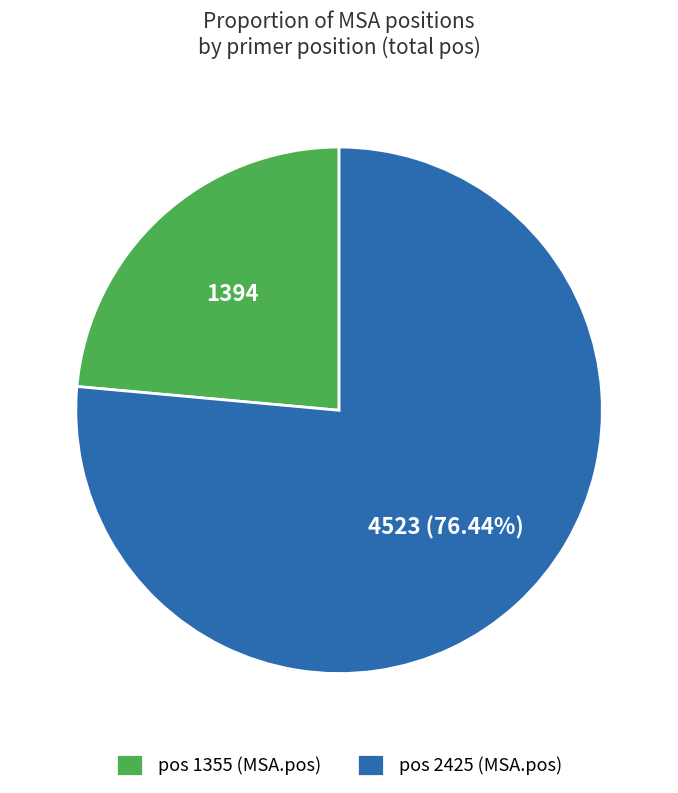

Rank the categories by value from lowest to highest.

pos 1355 (MSA.pos), pos 2425 (MSA.pos)